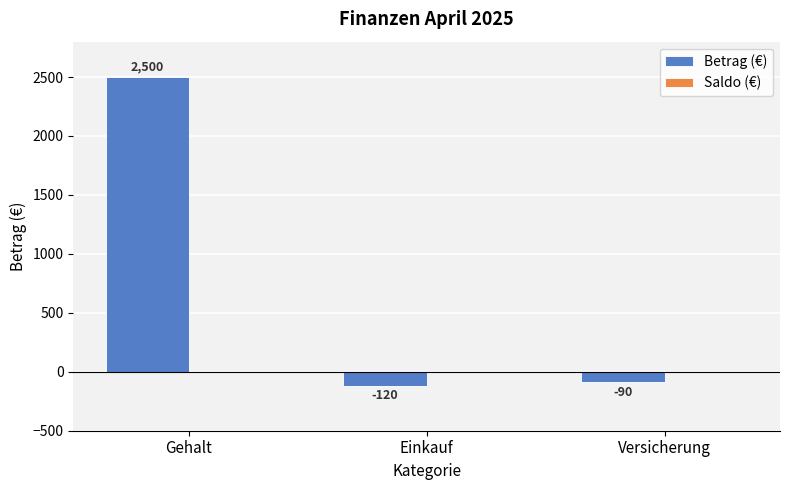

Reading right to left, what are all the values shown in this chart?

Versicherung=-90	Einkauf=-120	Gehalt=2500